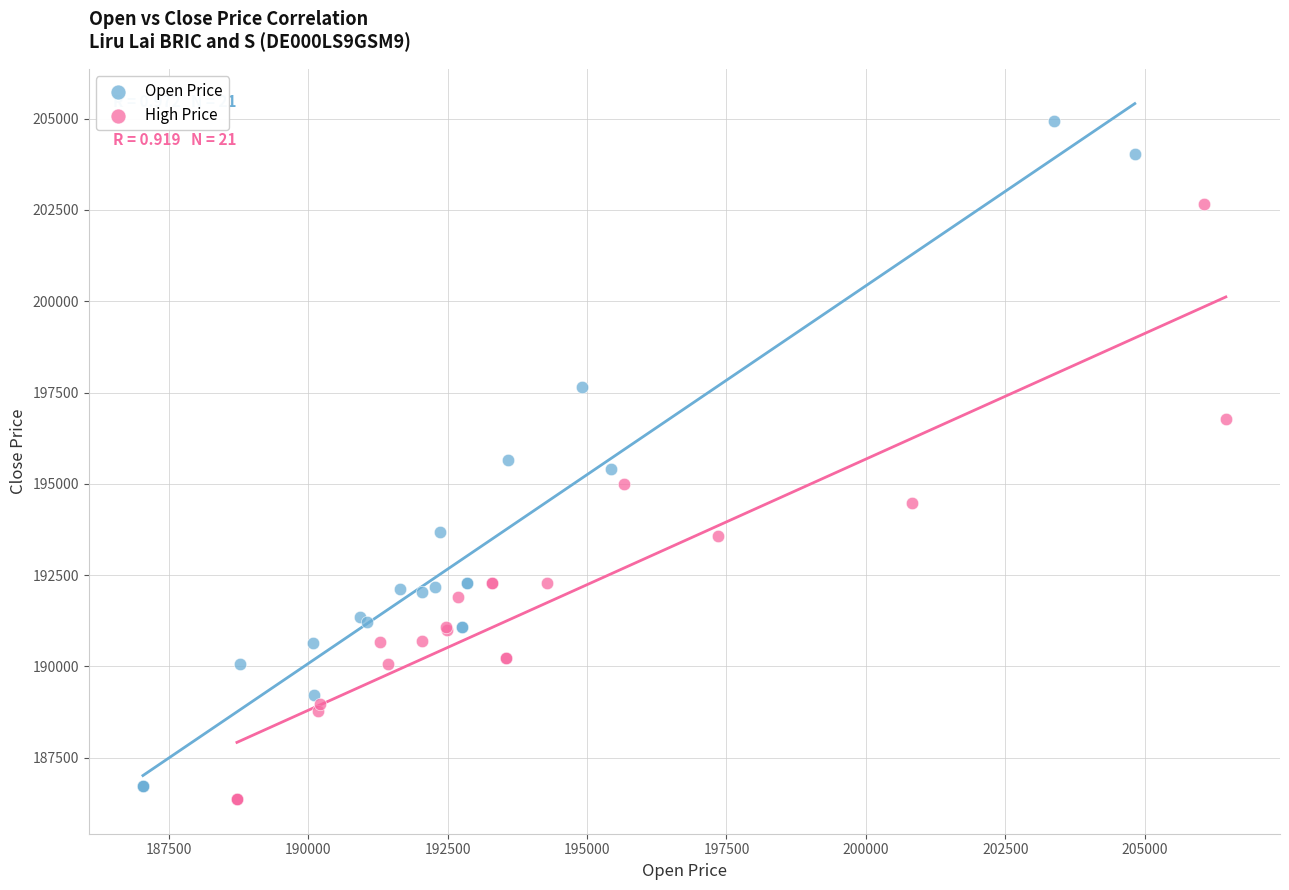

Which series contains the highest Y value?

Open Price